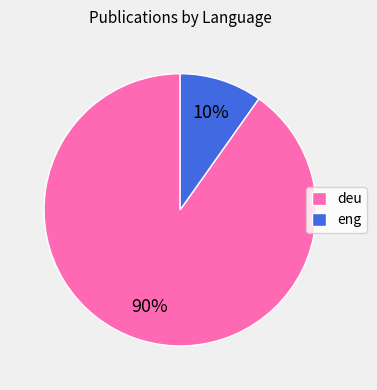

To the nearest percent, what is the average slice percentage?

50%